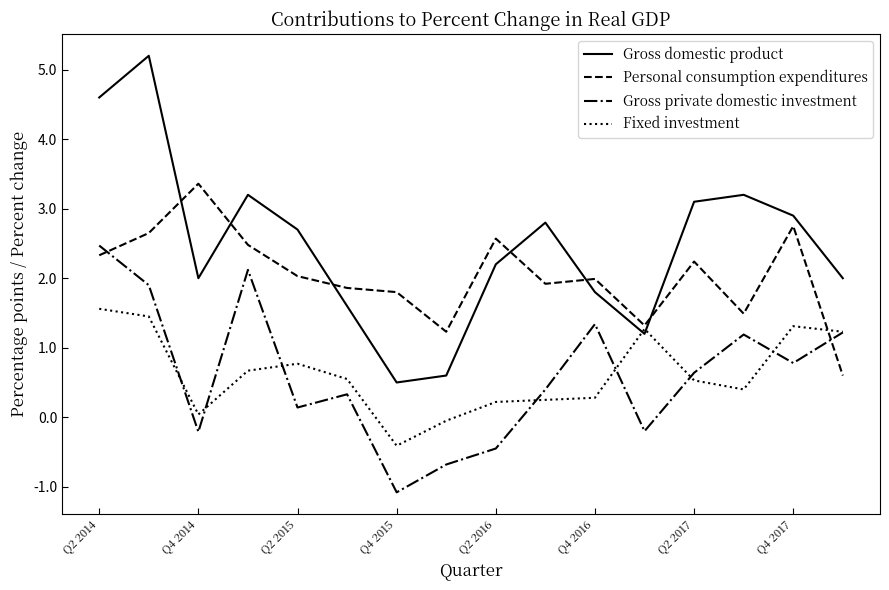

How many intersections are there between Gross private domestic investment and Personal consumption expenditures?

2